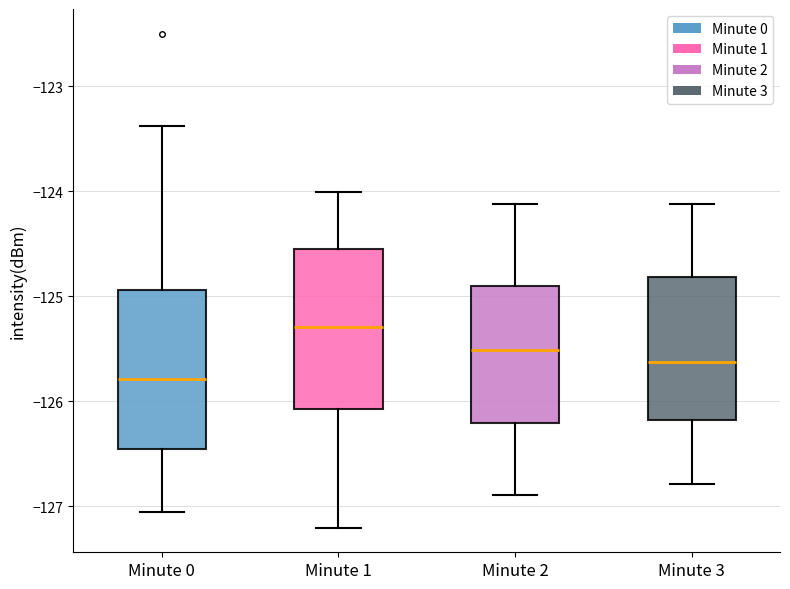

Reading left to right, transcribe this box plot: for each box, give where its median line is, the range the box spans, and where its two whiskers end, as read against the y-axis. The values are not printed on the chart, so give them approximately, as read against the axis.

Minute 0: median -125.8, box -126.5 to -124.9, whiskers -127.1 to -123.4
Minute 1: median -125.3, box -126.1 to -124.5, whiskers -127.2 to -124.0
Minute 2: median -125.5, box -126.2 to -124.9, whiskers -126.9 to -124.1
Minute 3: median -125.6, box -126.2 to -124.8, whiskers -126.8 to -124.1